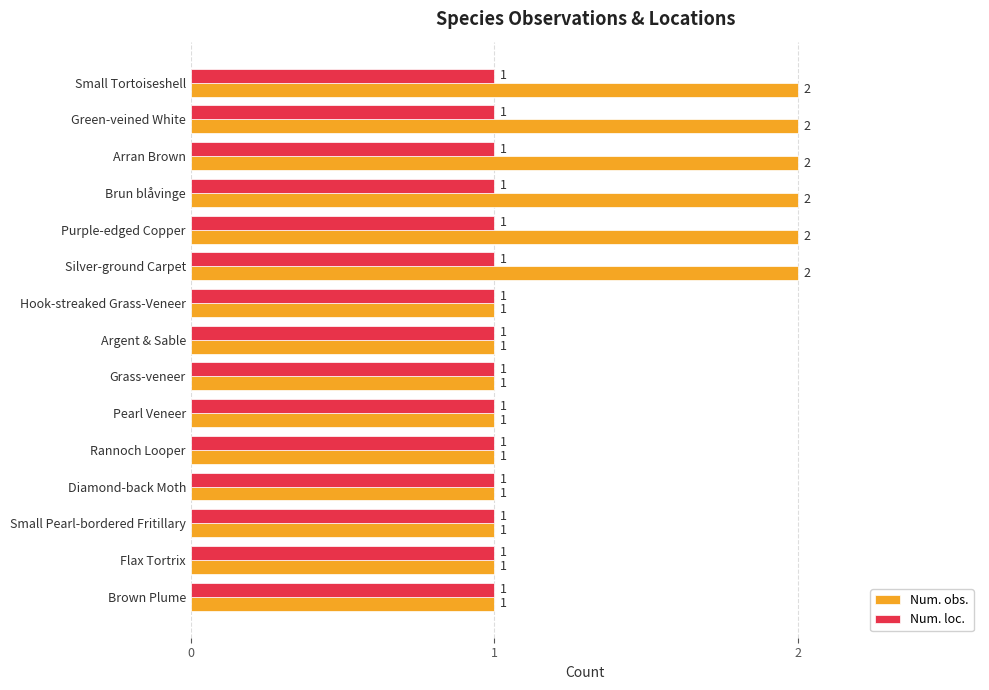

Is the value of Num. loc. at Small Pearl-bordered Fritillary greater than the value of Num. obs. at Silver-ground Carpet?

No